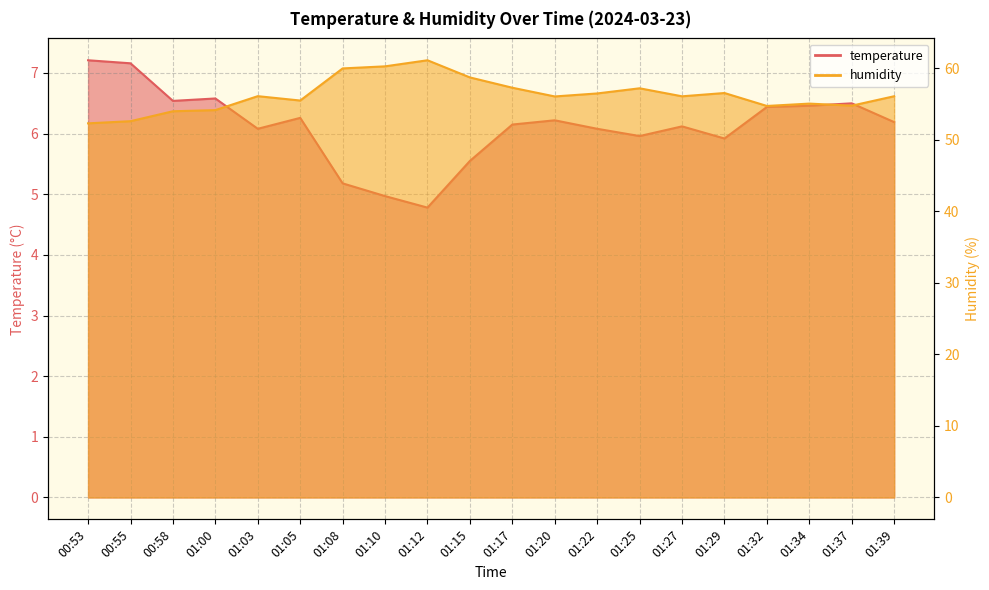

Read the humidity value at 01:22.

56.5